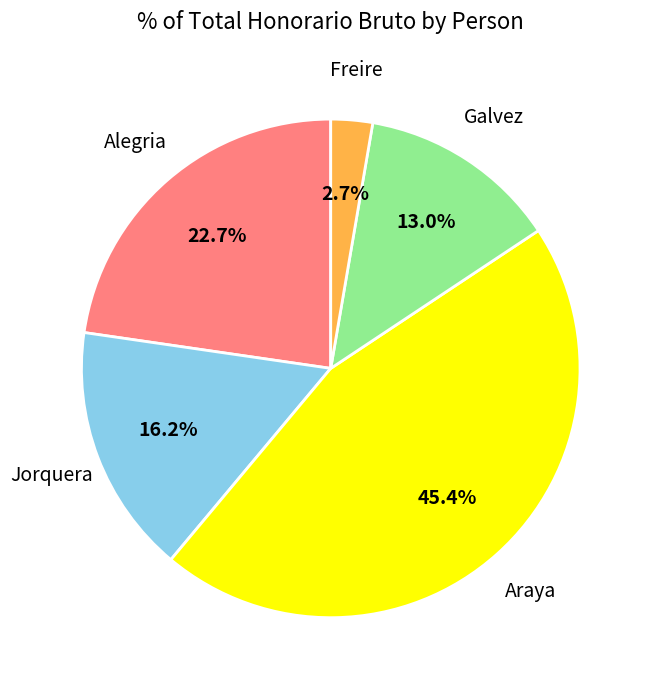

What percentage is NOT represented by Freire?

97.3%